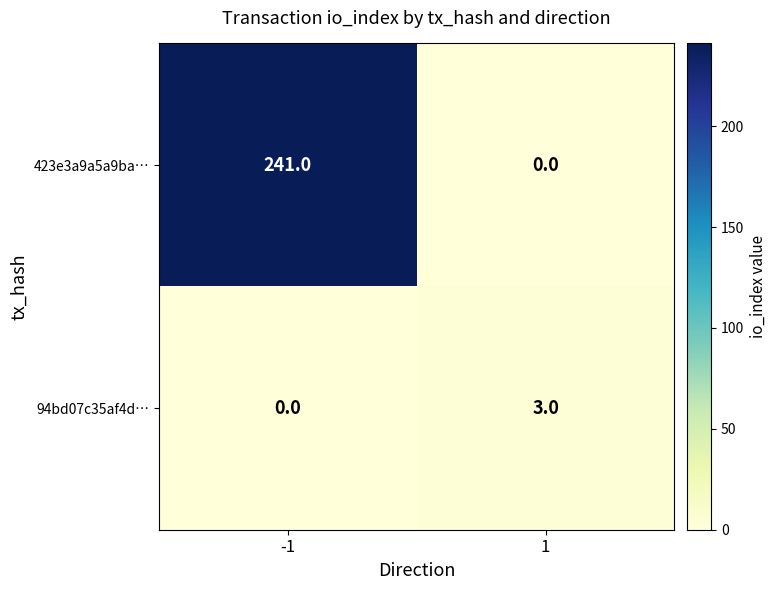

Reading left to right, extract all data points from this chart.

423e3a9a5a9ba…: -1=241	1=0
94bd07c35af4d…: -1=0	1=3